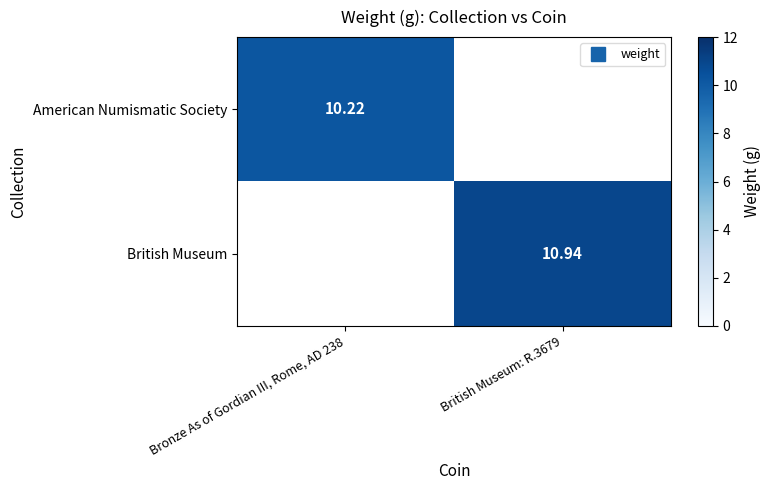

The value of American Numismatic Society at Bronze As of Gordian III, Rome, AD 238 is 10.2. True or false?

True